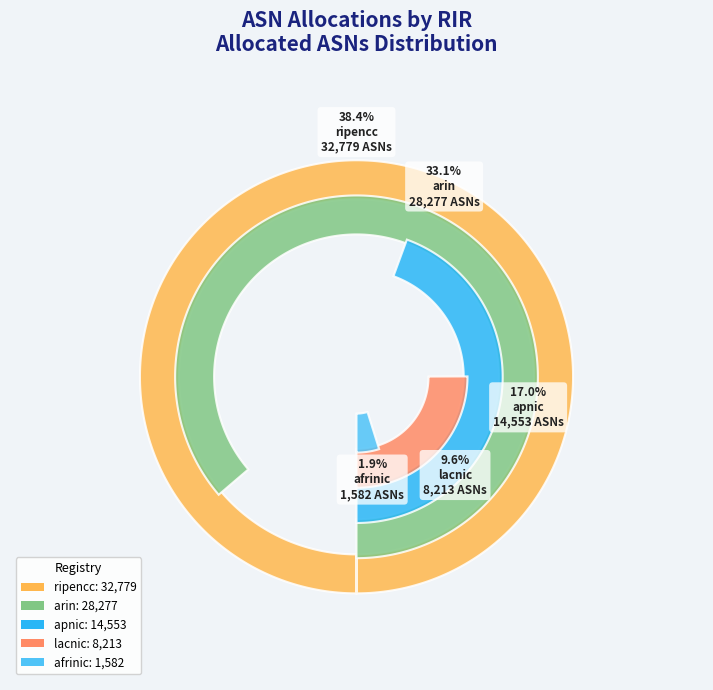

To the nearest percent, what is the difference between the ripencc and afrinic slice percentages?

37%